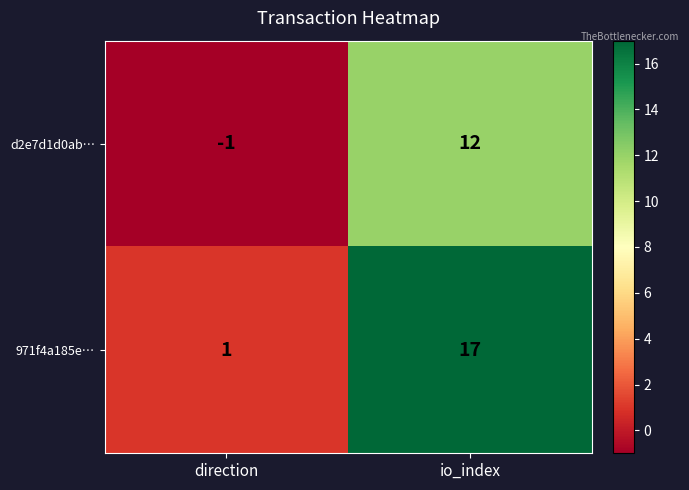

What is the sum of the 971f4a185e… values at io_index and direction?

18